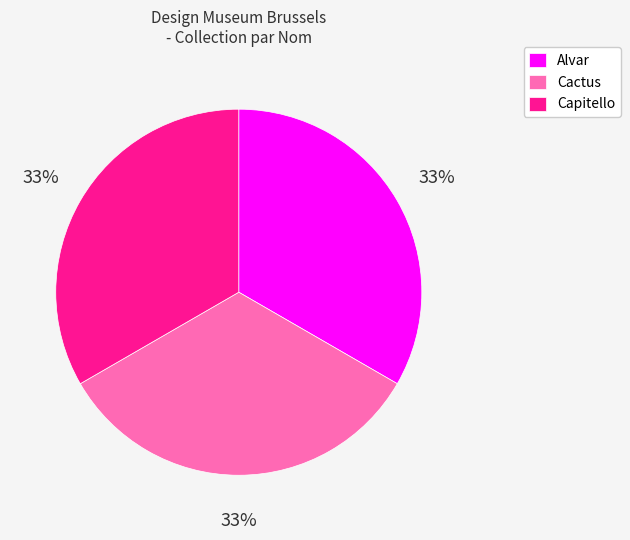

Does Cactus represent more than half of the total?

No